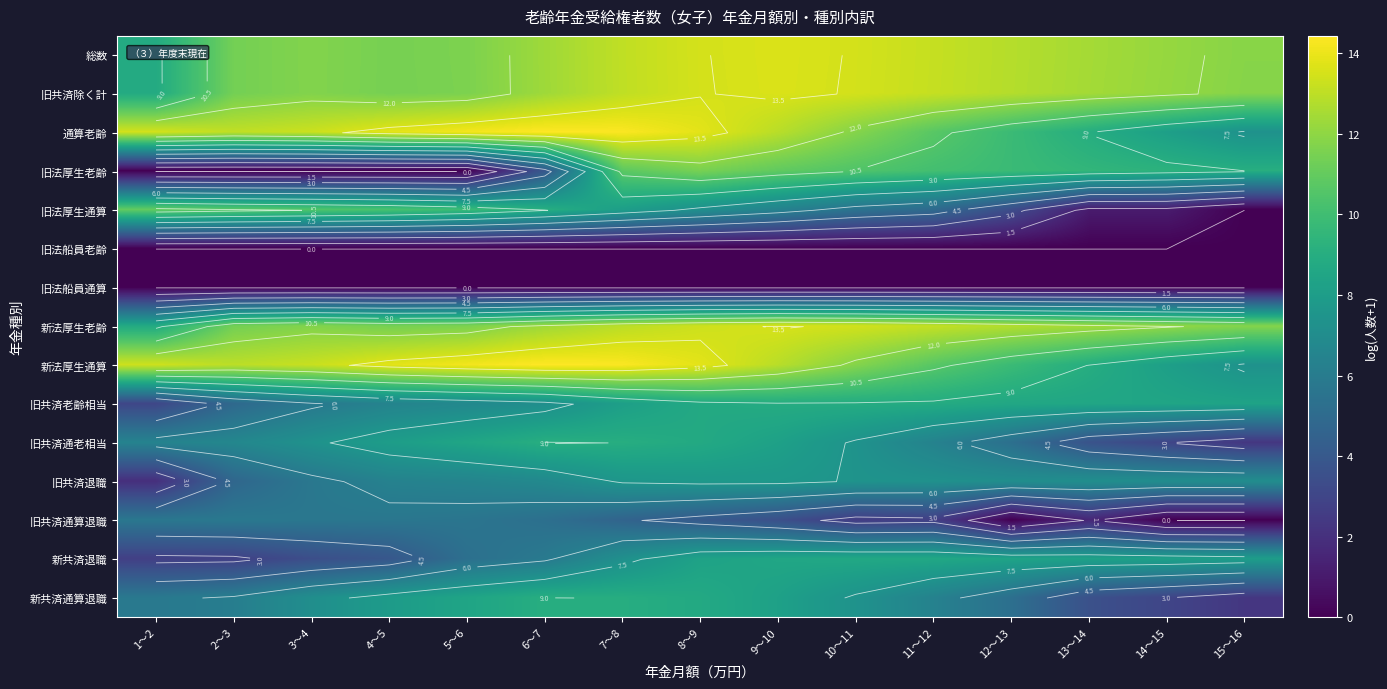

List the series in order of their peak value, highest first.

通算老齢, 新法厚生通算, 総数, 旧共済除く計, 新法厚生老齢, 旧法厚生老齢, 旧法厚生通算, 旧共済通老相当, 新共済通算退職, 旧共済老齢相当, 新共済退職, 旧共済退職, 旧共済通算退職, 旧法船員老齢, 旧法船員通算